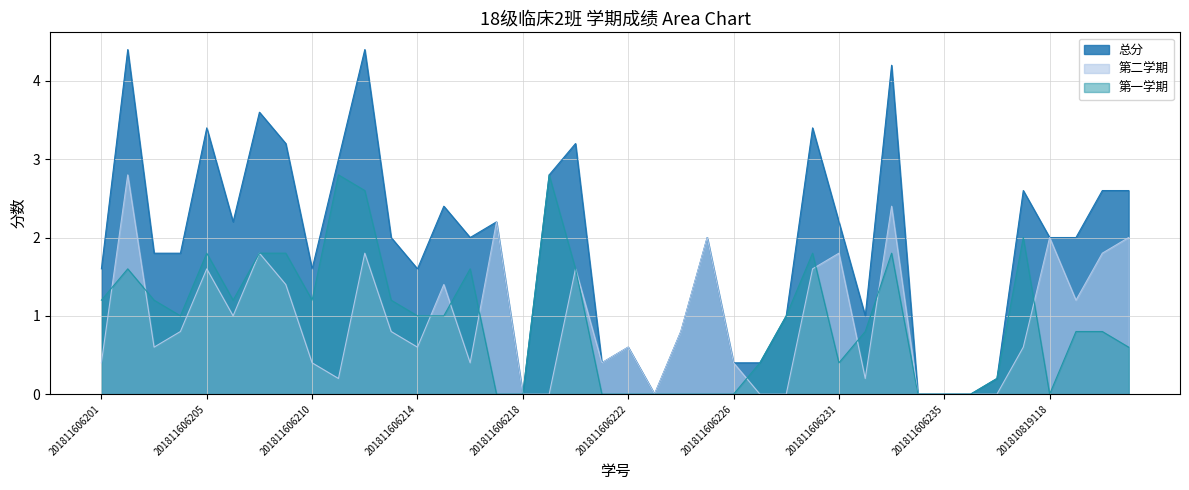

Reading left to right, extract all data points from this chart.

第一学期: 1.2	1.6	1.2	1.0	1.8	1.2	1.8	1.8	1.2	2.8	2.6	1.2	1.0	1.0	1.6	0.0	0.0	2.8	1.6	0.0	0.0	0.0	0.0	0.0	0.0	0.4	1.0	1.8	0.4	0.8	1.8	0.0	0.0	0.0	0.2	2.0	0.0	0.8	0.8	0.6
第二学期: 0.4	2.8	0.6	0.8	1.6	1.0	1.8	1.4	0.4	0.2	1.8	0.8	0.6	1.4	0.4	2.2	0.0	0.0	1.6	0.4	0.6	0.0	0.8	2.0	0.4	0.0	0.0	1.6	1.8	0.2	2.4	0.0	0.0	0.0	0.0	0.6	2.0	1.2	1.8	2.0
总分: 1.6	4.4	1.8	1.8	3.4	2.2	3.6	3.2	1.6	3.0	4.4	2.0	1.6	2.4	2.0	2.2	0.0	2.8	3.2	0.4	0.6	0.0	0.8	2.0	0.4	0.4	1.0	3.4	2.2	1.0	4.2	0.0	0.0	0.0	0.2	2.6	2.0	2.0	2.6	2.6